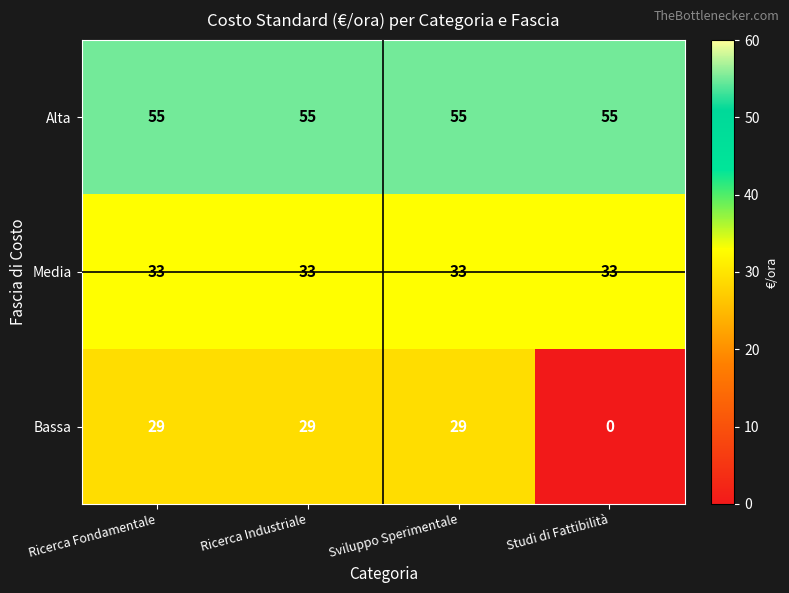

What is the difference between the highest and lowest values at Ricerca Industriale?

26